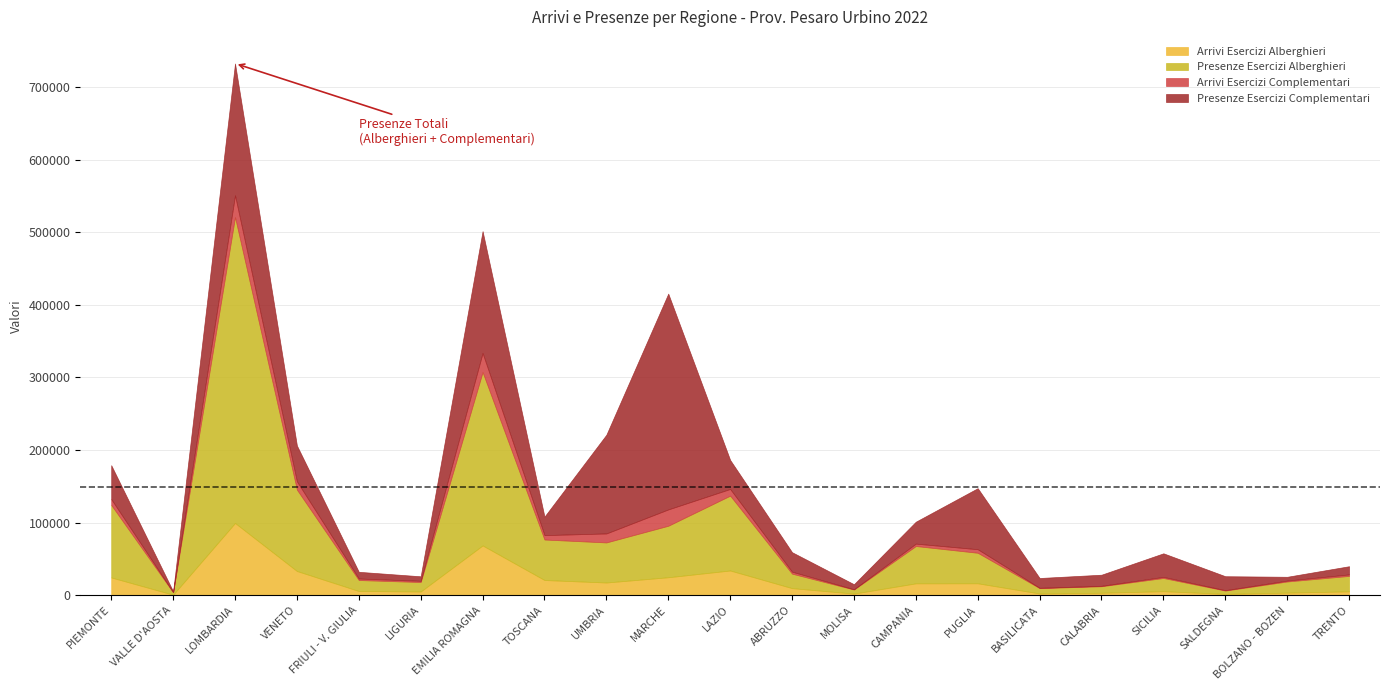

Where is the first local minimum for Arrivi Esercizi Alberghieri?

VALLE D'AOSTA